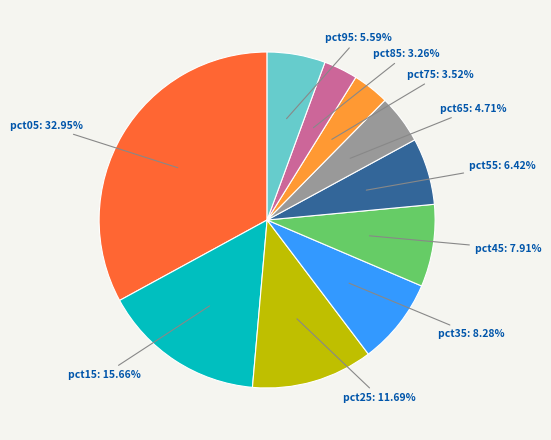

Is there a majority slice in this chart?

No